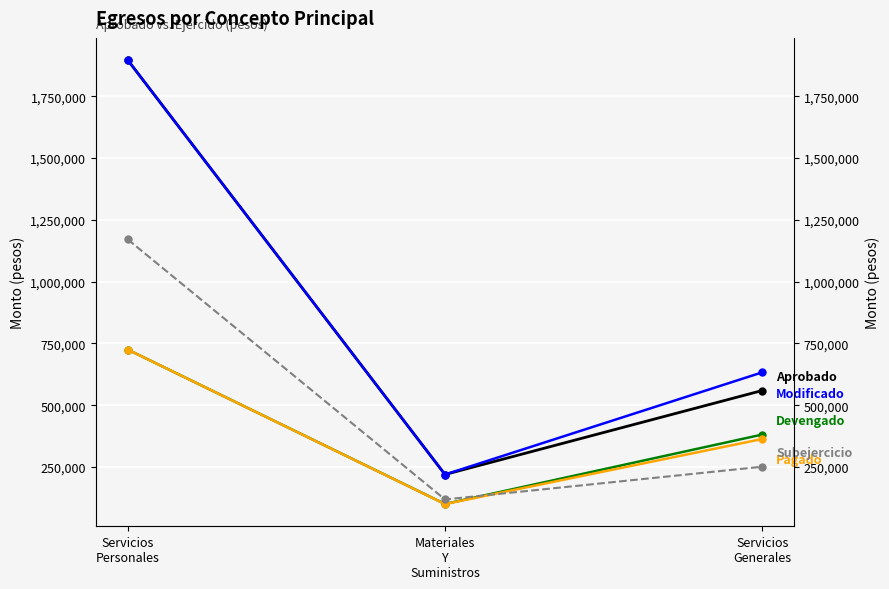

How many categories are shown in the chart?

3